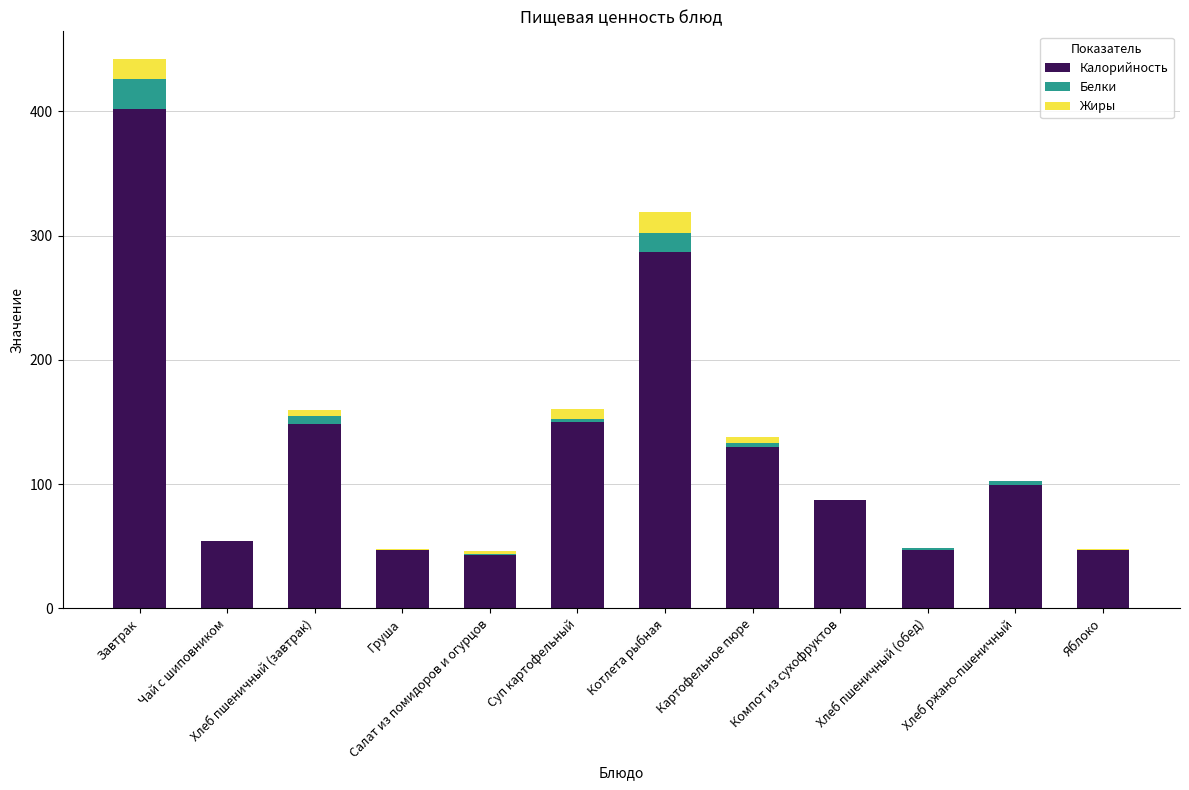

At which category is the sum across all series the highest?

Завтрак